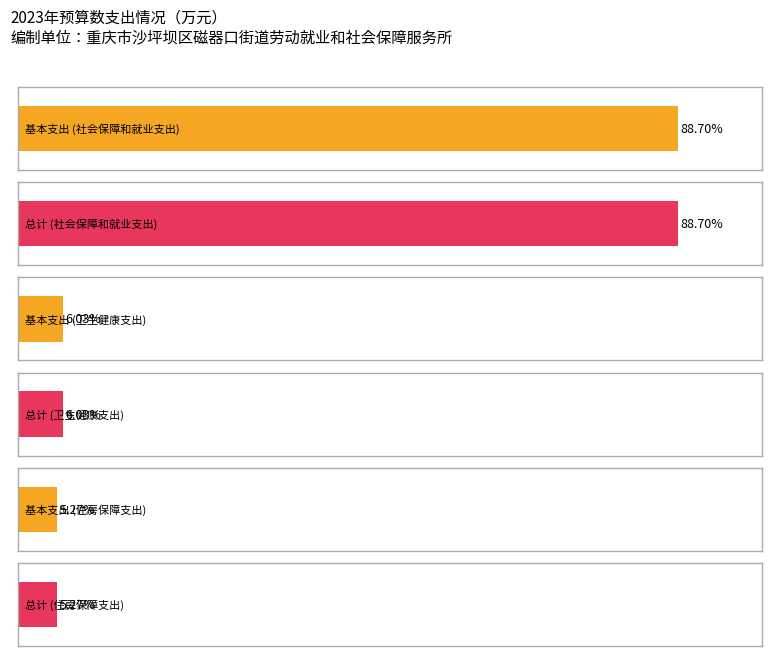

Are the bars grouped side by side (vs. stacked)?

Yes